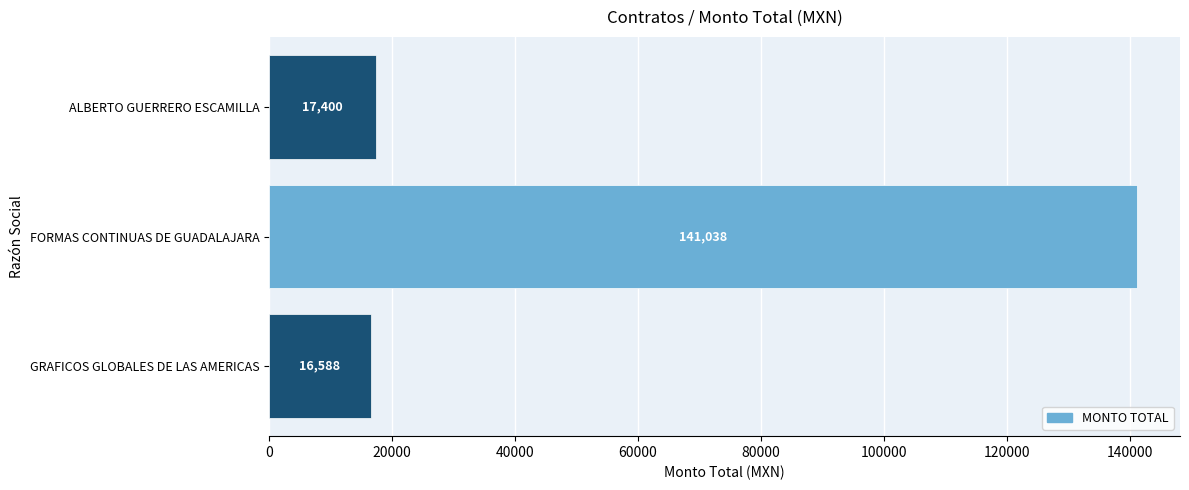

List the labels in order of value, largest first.

FORMAS CONTINUAS DE GUADALAJARA, ALBERTO GUERRERO ESCAMILLA, GRAFICOS GLOBALES DE LAS AMERICAS